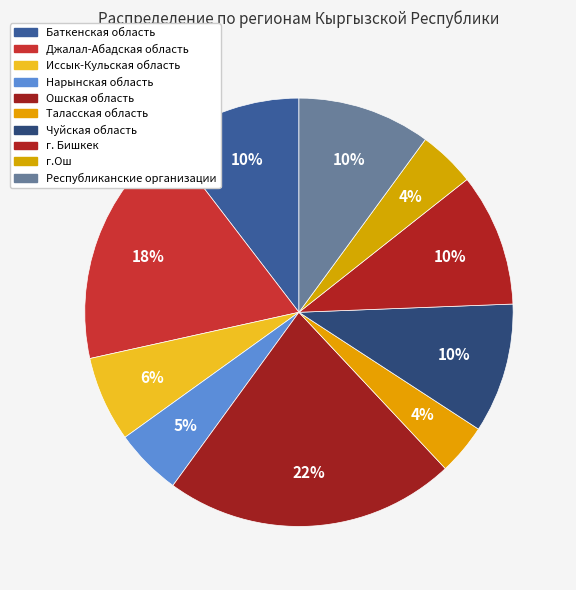

How many segments does this pie chart have?

10